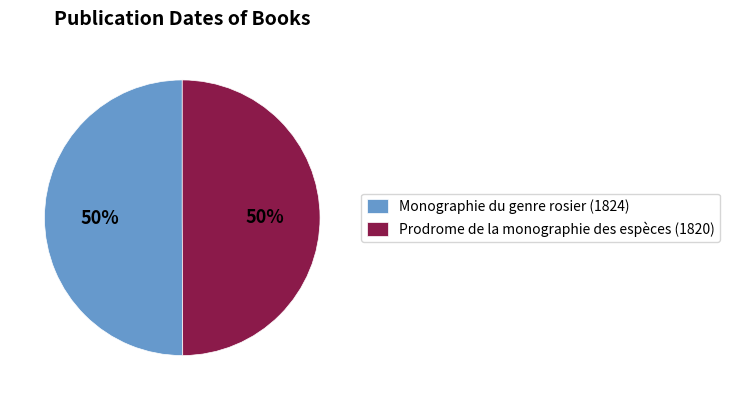

To the nearest percent, what is the average slice percentage?

50%